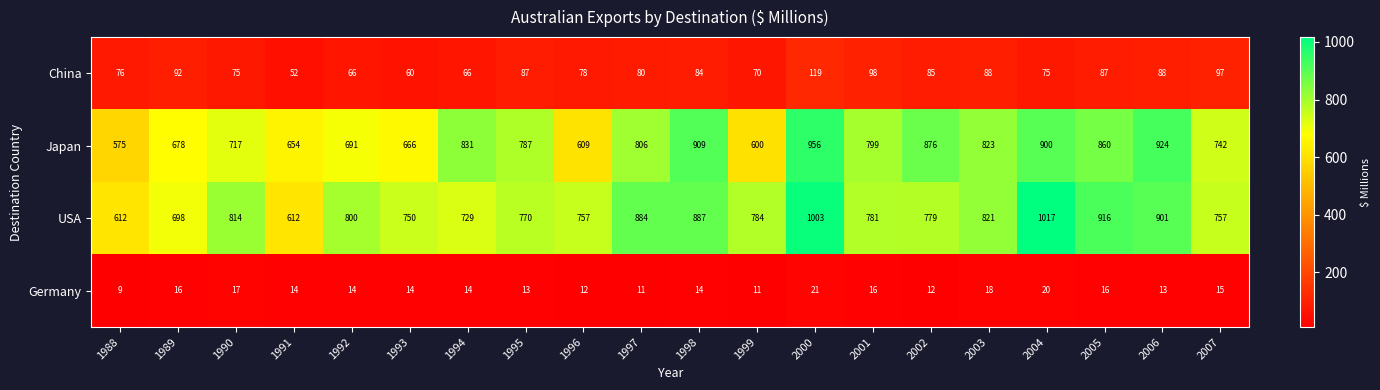

Rank the series at 2006 from highest to lowest value.

Japan, USA, China, Germany